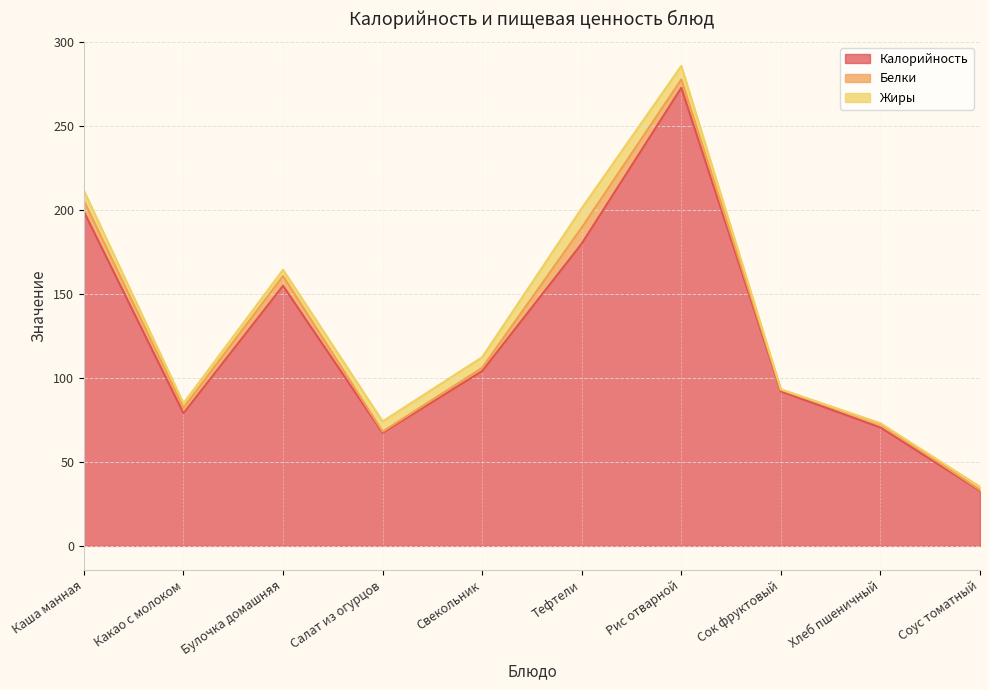

True or false: Калорийность and Белки intersect in this chart.

False